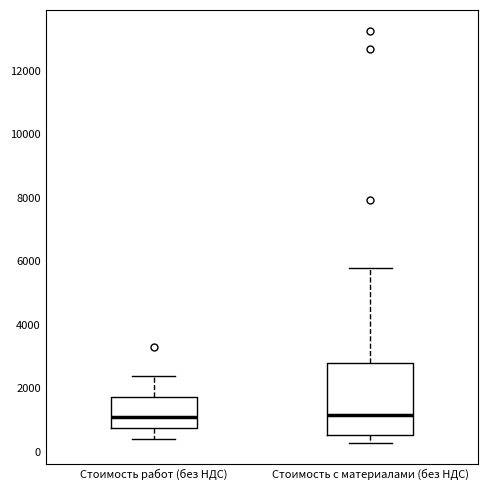

Reading left to right, transcribe this box plot: for each box, give where its median line is, the range the box spans, and where its two whiskers end, as read against the y-axis. The values are not printed on the chart, so give them approximately, as read against the axis.

Стоимость работ (без НДС): median 1200, box 800 to 1800, whiskers 400 to 2400
Стоимость с материалами (без НДС): median 1200, box 600 to 2800, whiskers 200 to 5800